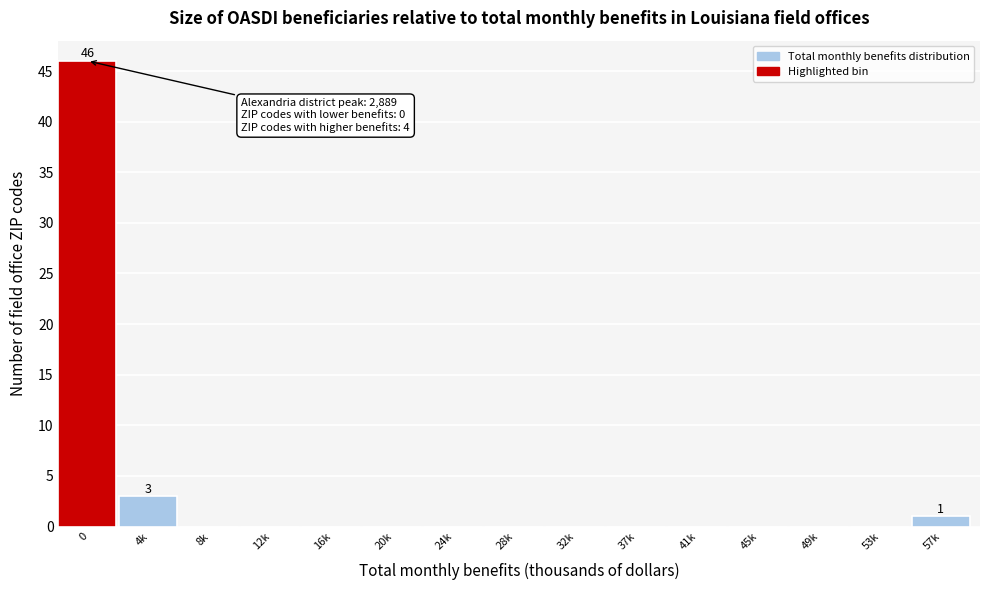

Reading left to right, what are all the values shown in this chart?

0=46	4k=3	8k=0	12k=0	16k=0	20k=0	24k=0	28k=0	32k=0	37k=0	41k=0	45k=0	49k=0	53k=0	57k=1